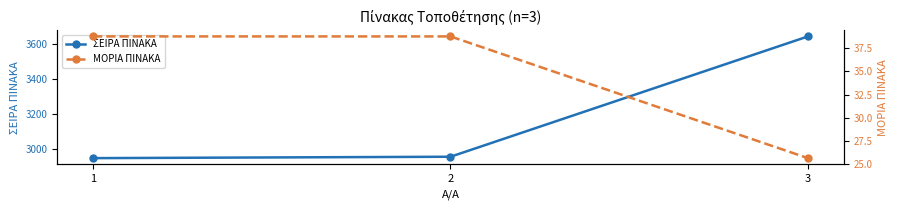

What are all the series names shown in the legend?

ΣΕΙΡΑ ΠΙΝΑΚΑ, ΜΟΡΙΑ ΠΙΝΑΚΑ